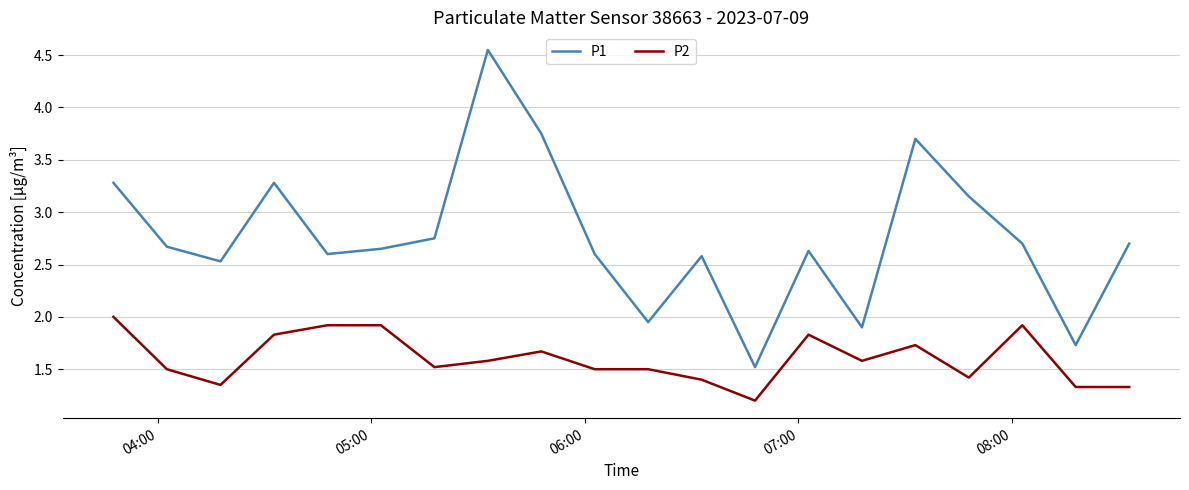

Rank the series by their maximum value, from lowest to highest.

P2, P1